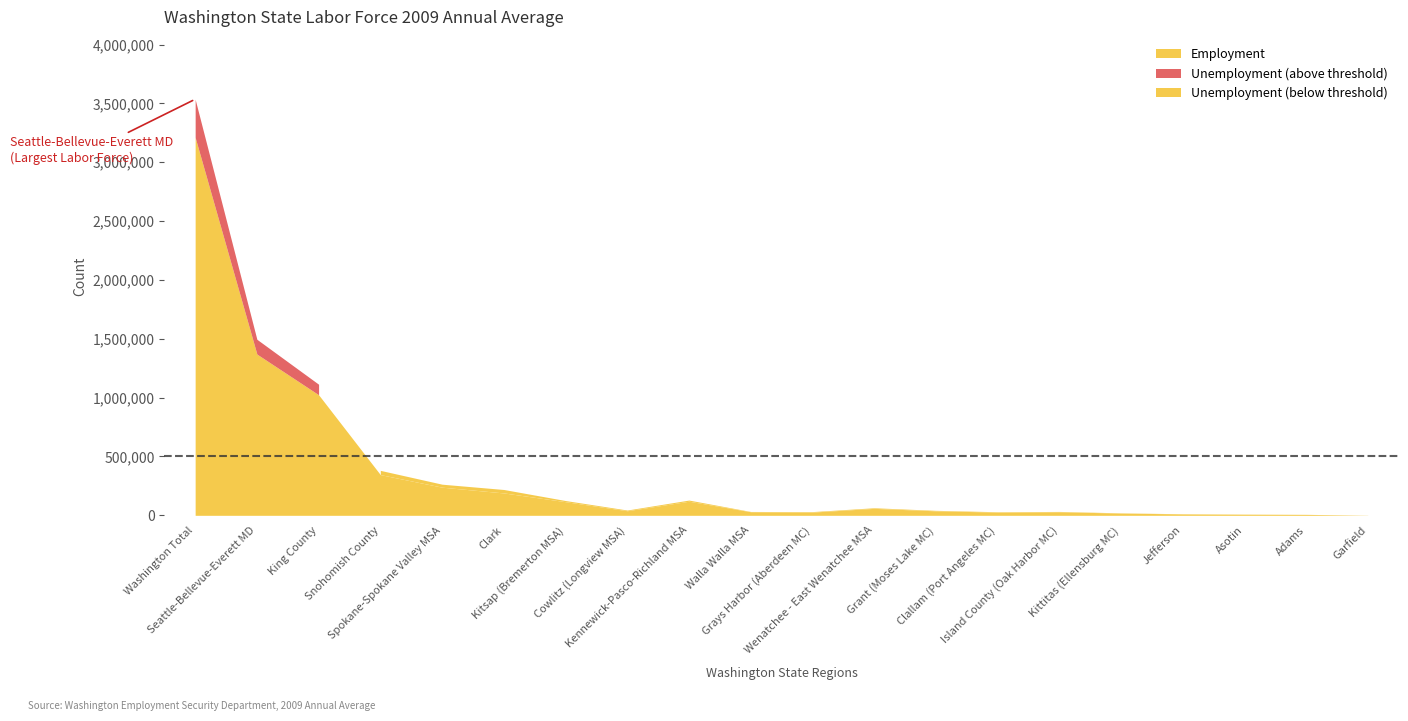

Is it true that Employment equals 53550 at Walla Walla MSA?

False